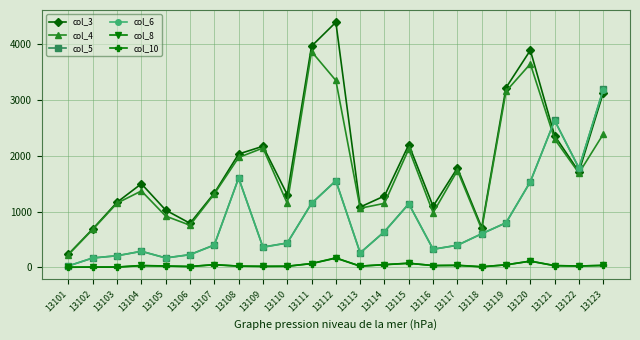

True or false: col_10 and col_3 intersect in this chart.

False